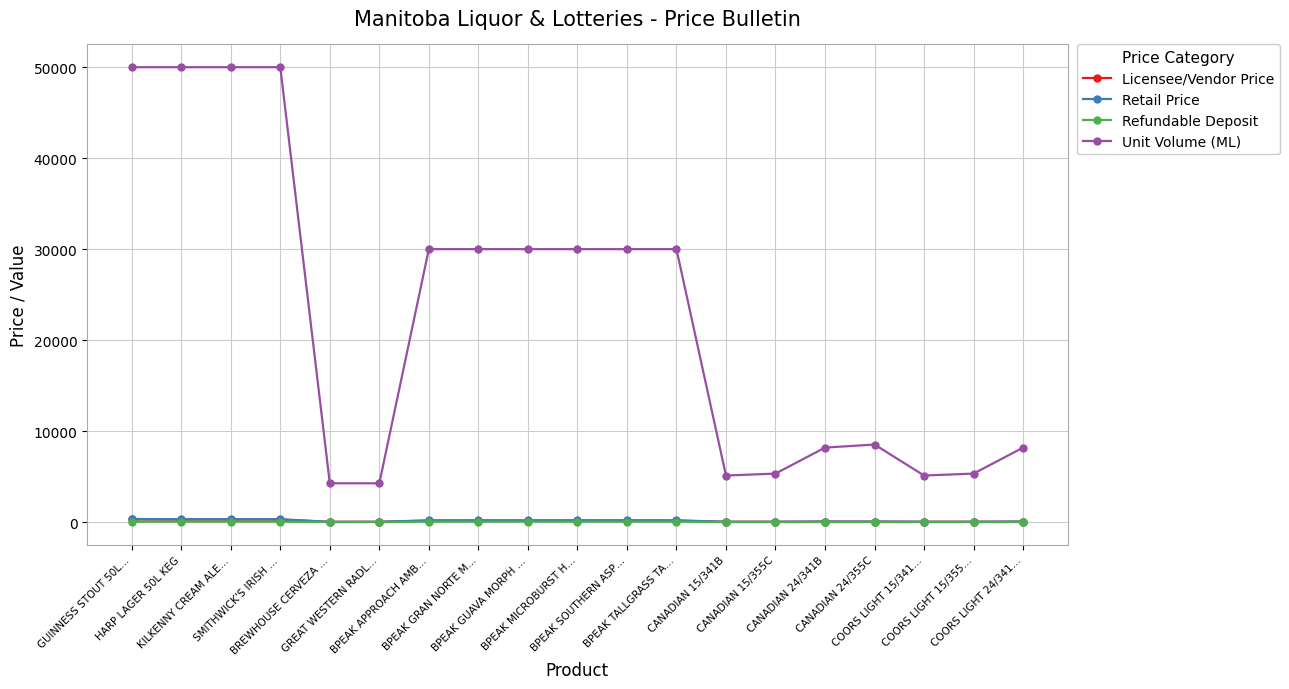

What is the value of the Unit Volume (ML) point at the 15th from the left?

8184.0